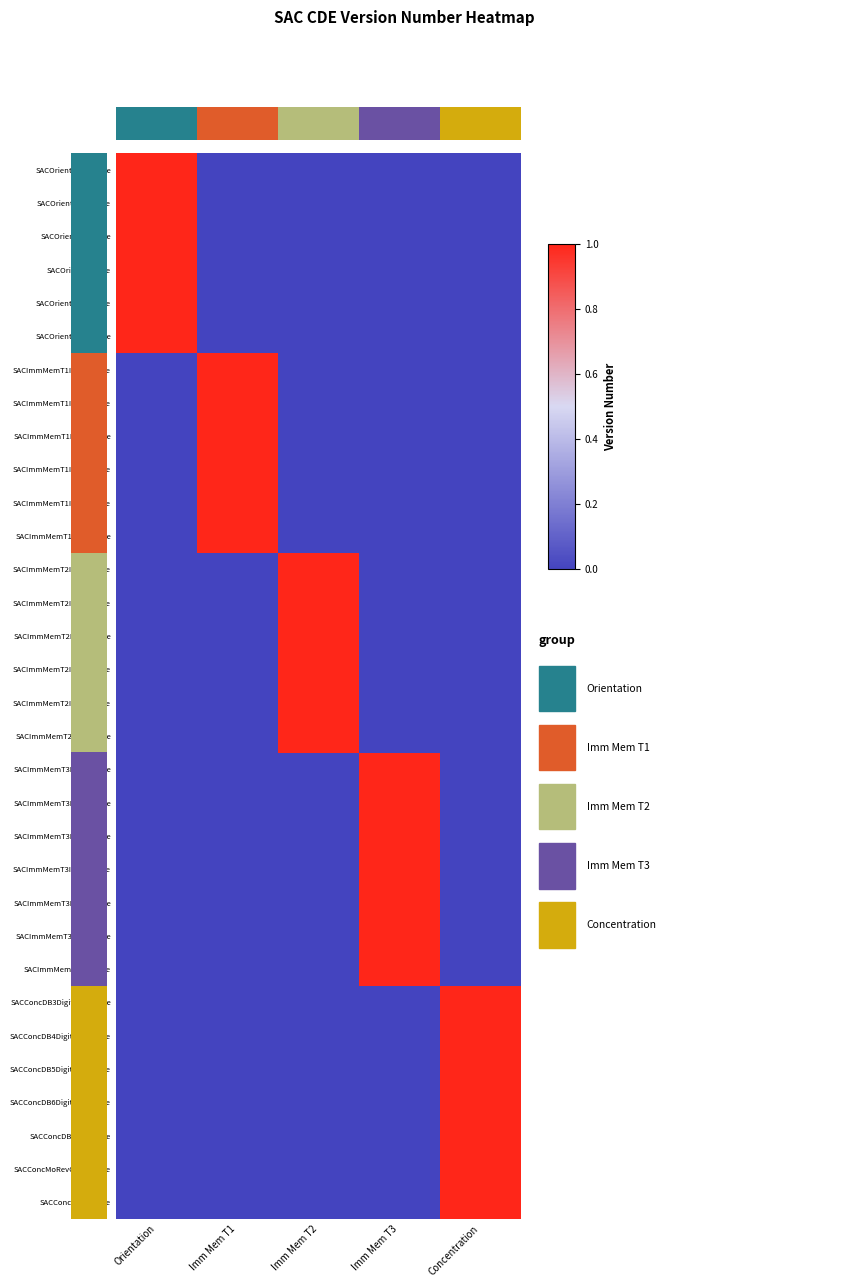

How many positive values does the SACImmMemTotalScore series have?

1